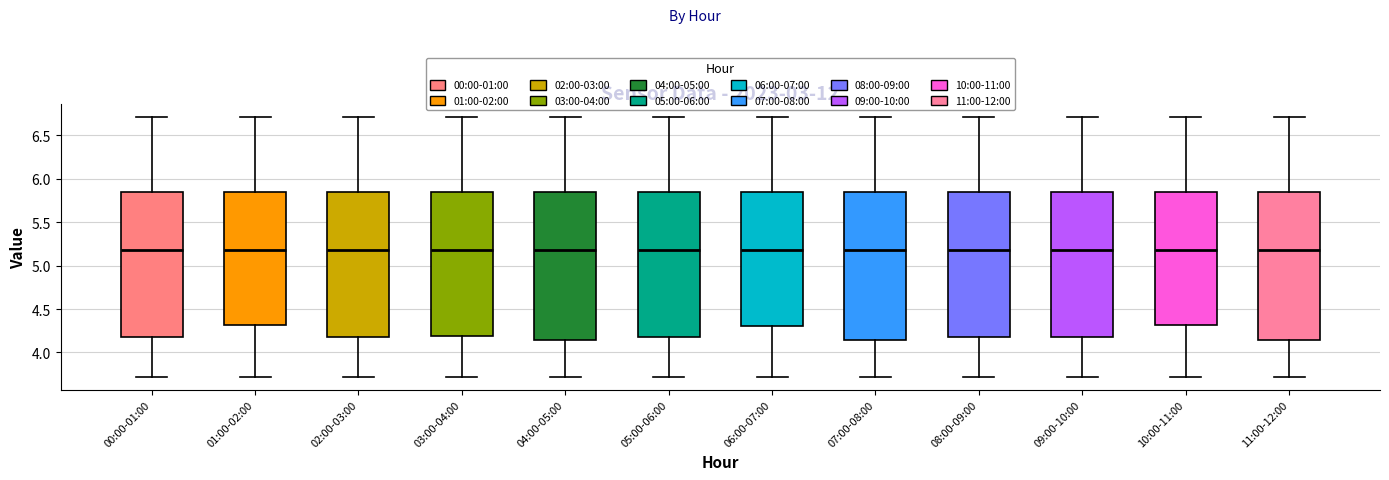

Where does the median line of the box for 03:00-04:00 sit on the y-axis? The values are not printed on the chart, so give them approximately, as read against the axis.

5.20